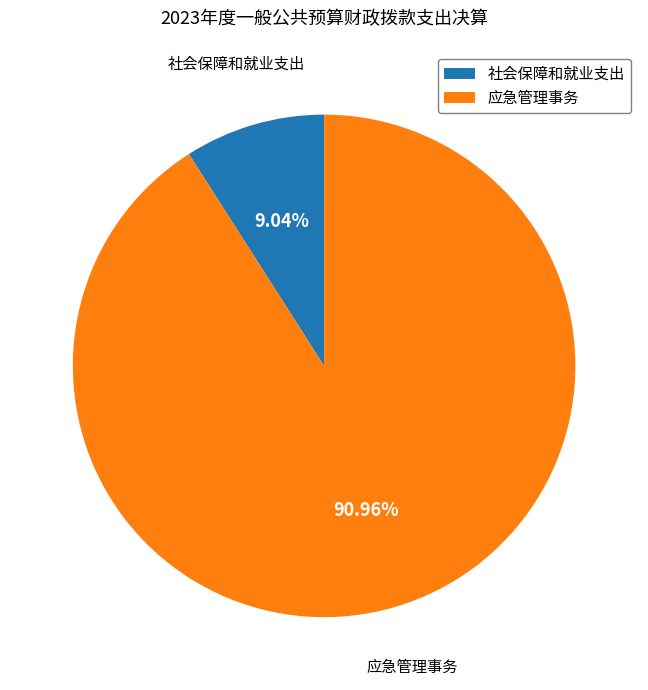

To the nearest percent, what percentage of the pie is 应急管理事务?

91%